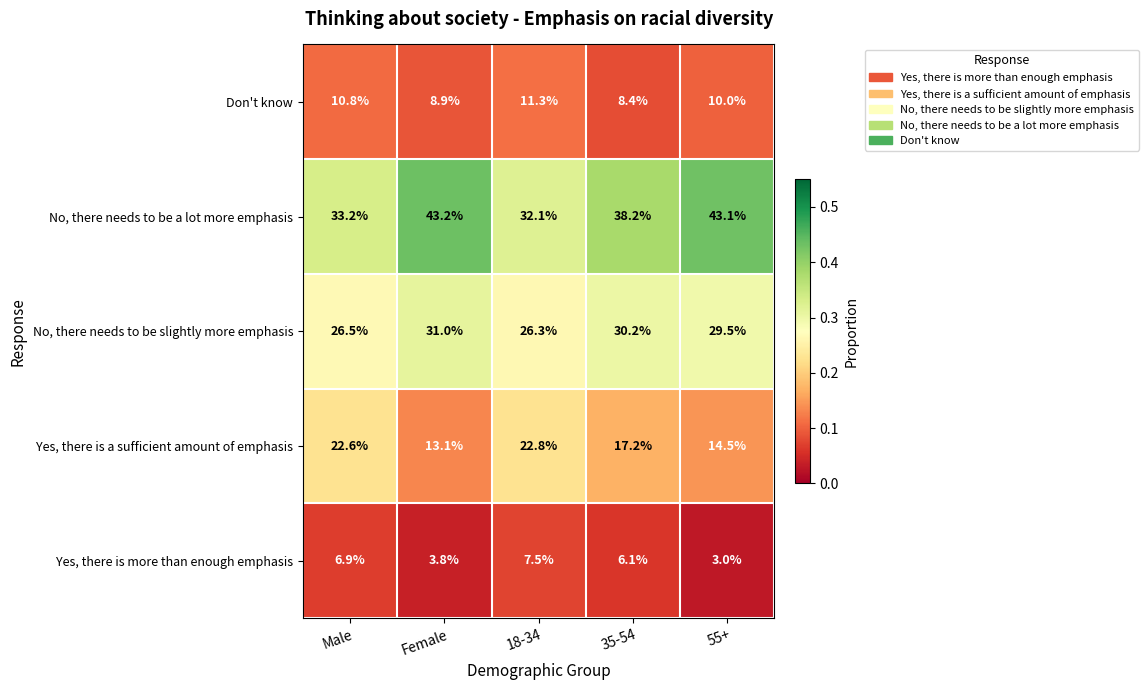

What is the spread (max minus min) of values at Female?

39.4